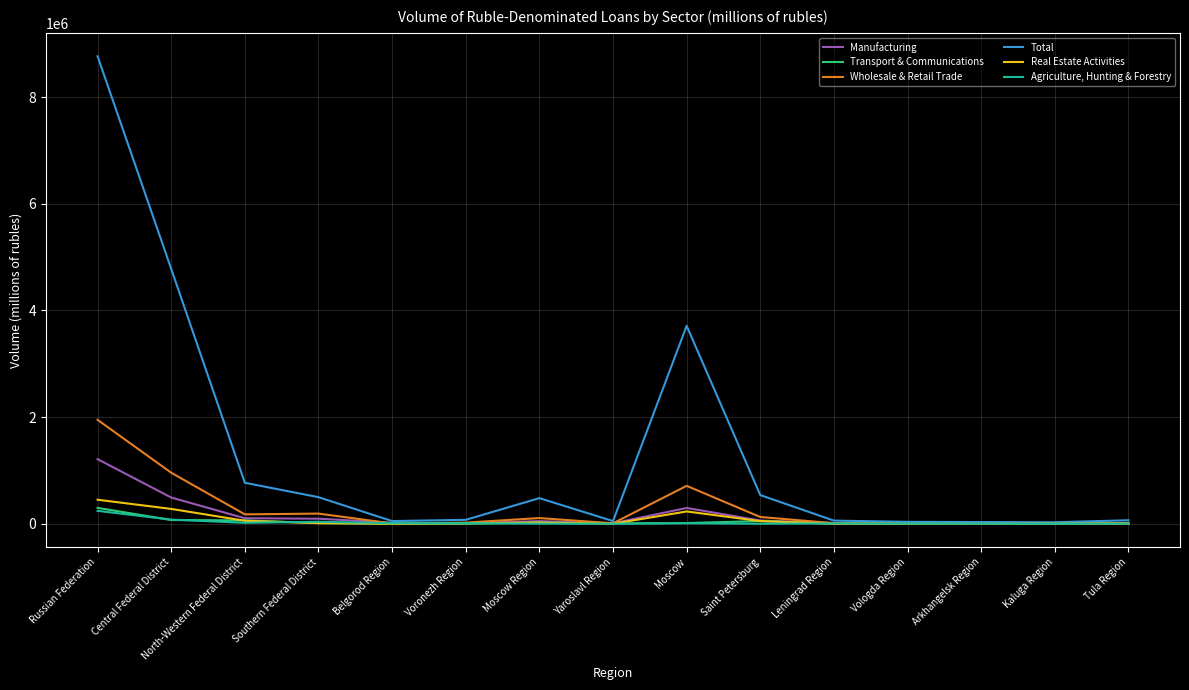

At Moscow Region, list the series in order from smallest to largest.

Agriculture, Hunting & Forestry, Transport & Communications, Real Estate Activities, Manufacturing, Wholesale & Retail Trade, Total